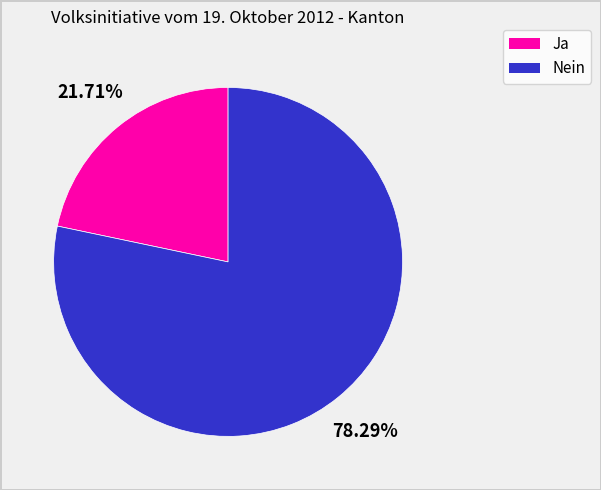

How much of the chart is everything except Nein?

21.7%